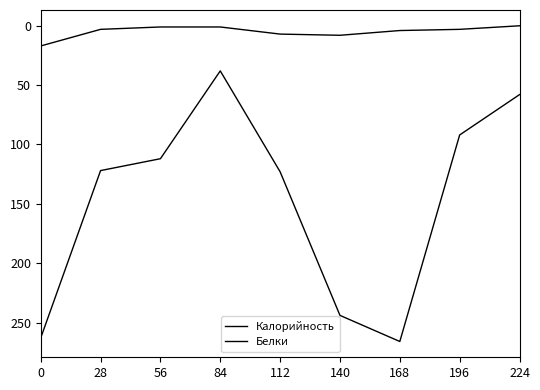

The value of Калорийность at 196 is 56. True or false?

False